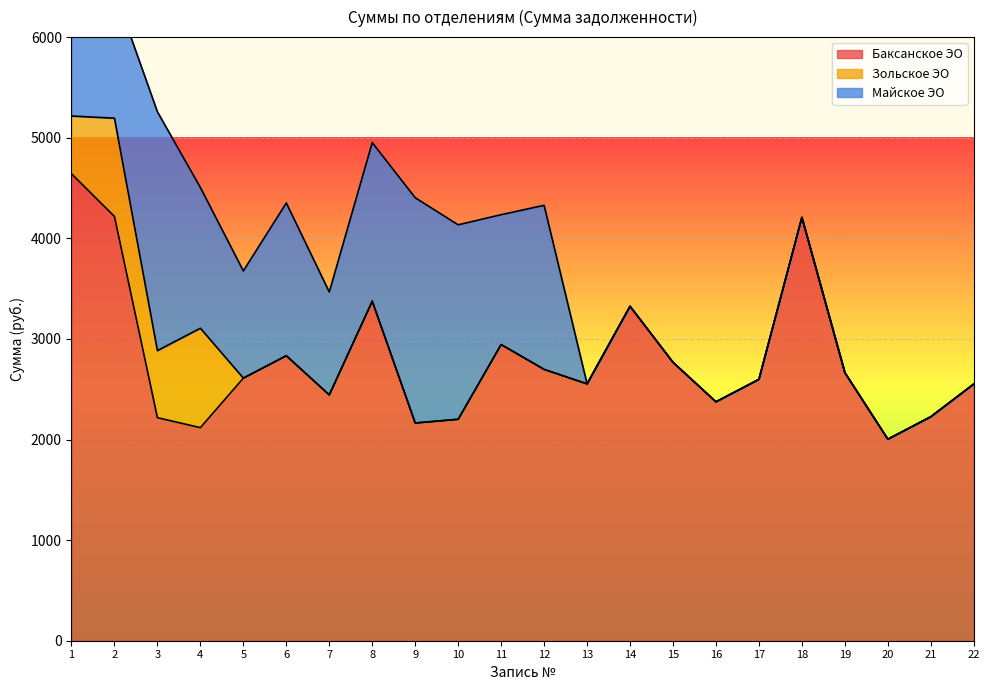

How many lines are shown in the chart?

3